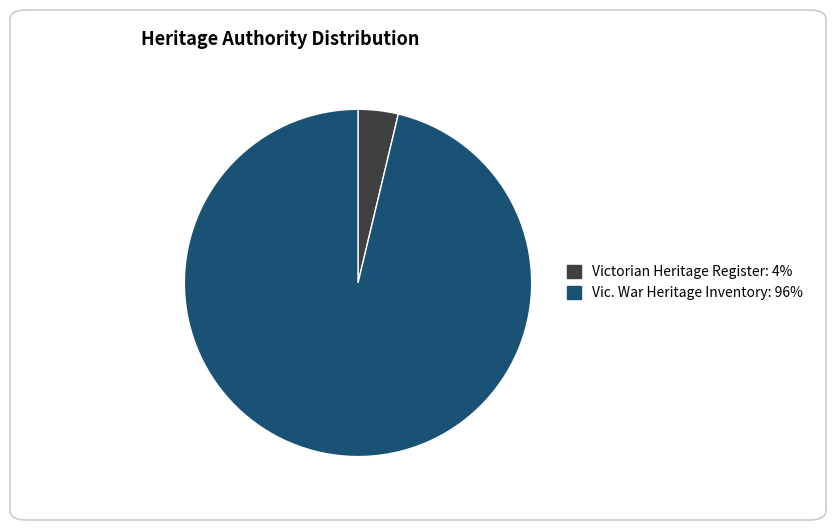

Is the sum of Victorian Heritage Register: 4% and Vic. War Heritage Inventory: 96% greater than half?

Yes